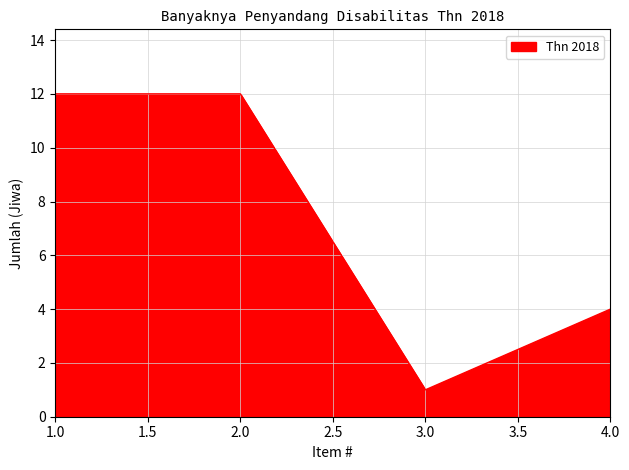

What is the difference between the maximum and second lowest values?

8